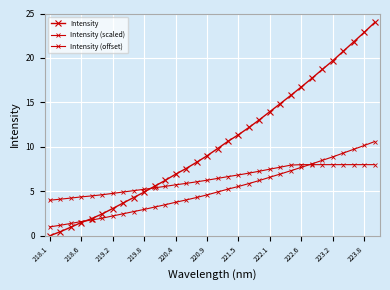

At how many categories does at least one series exceed 10?

15